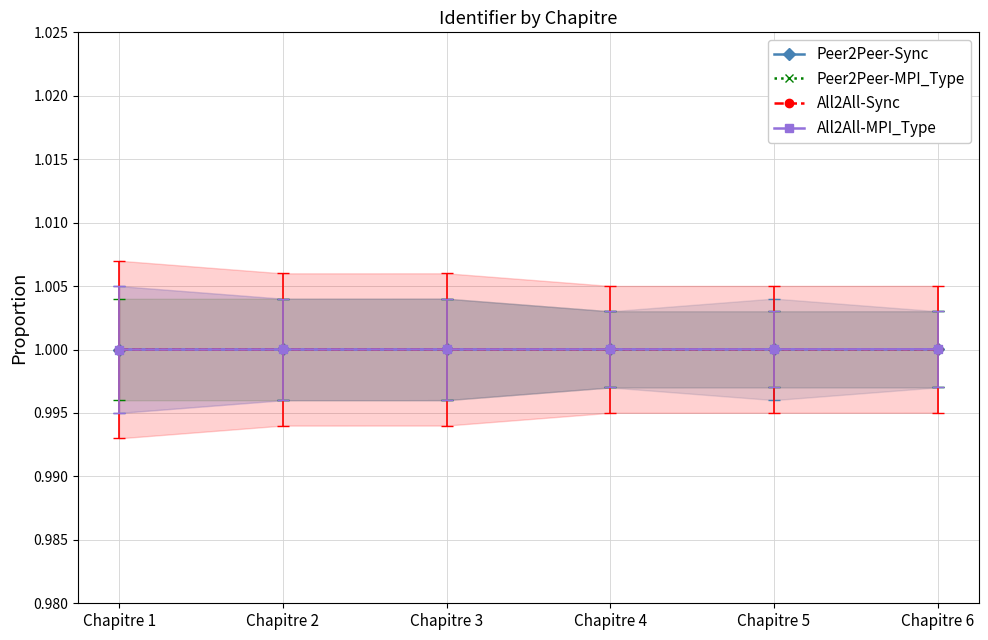

How many distinct data groups are displayed?

4